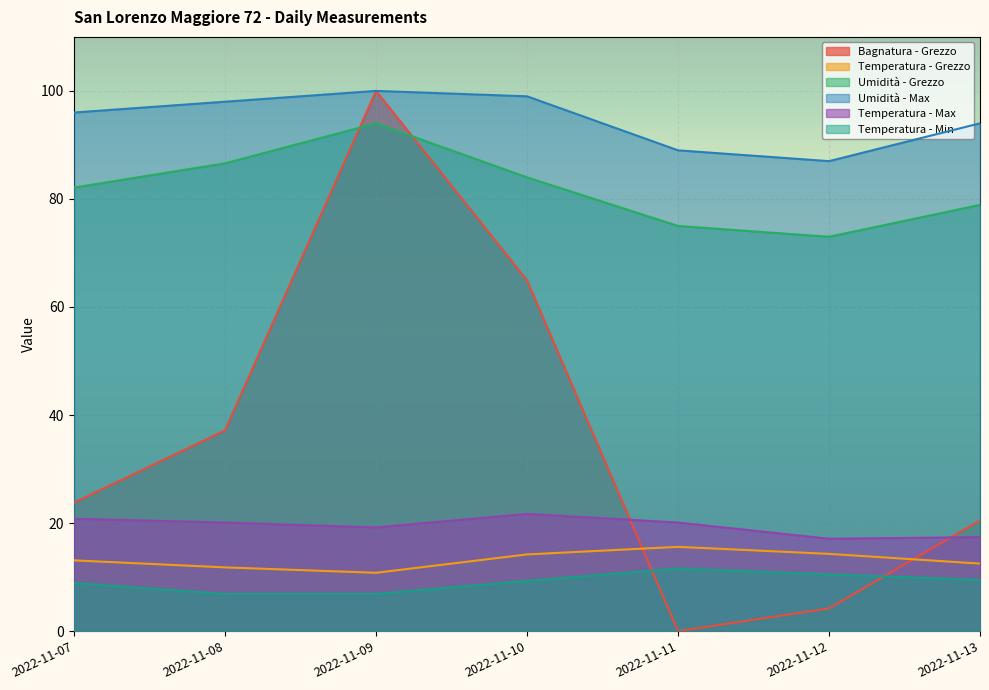

At how many categories does at least one series exceed 74?

7